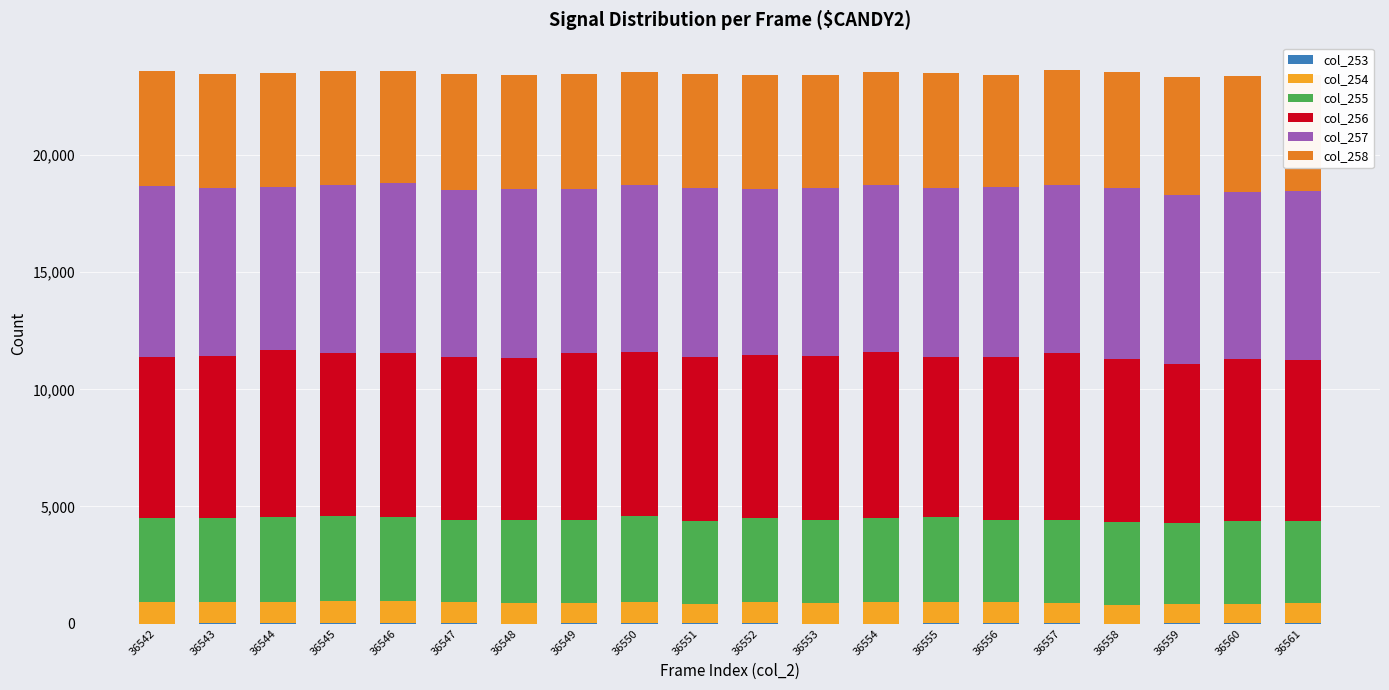

Rank the series by their maximum value, from lowest to highest.

col_253, col_254, col_255, col_258, col_256, col_257